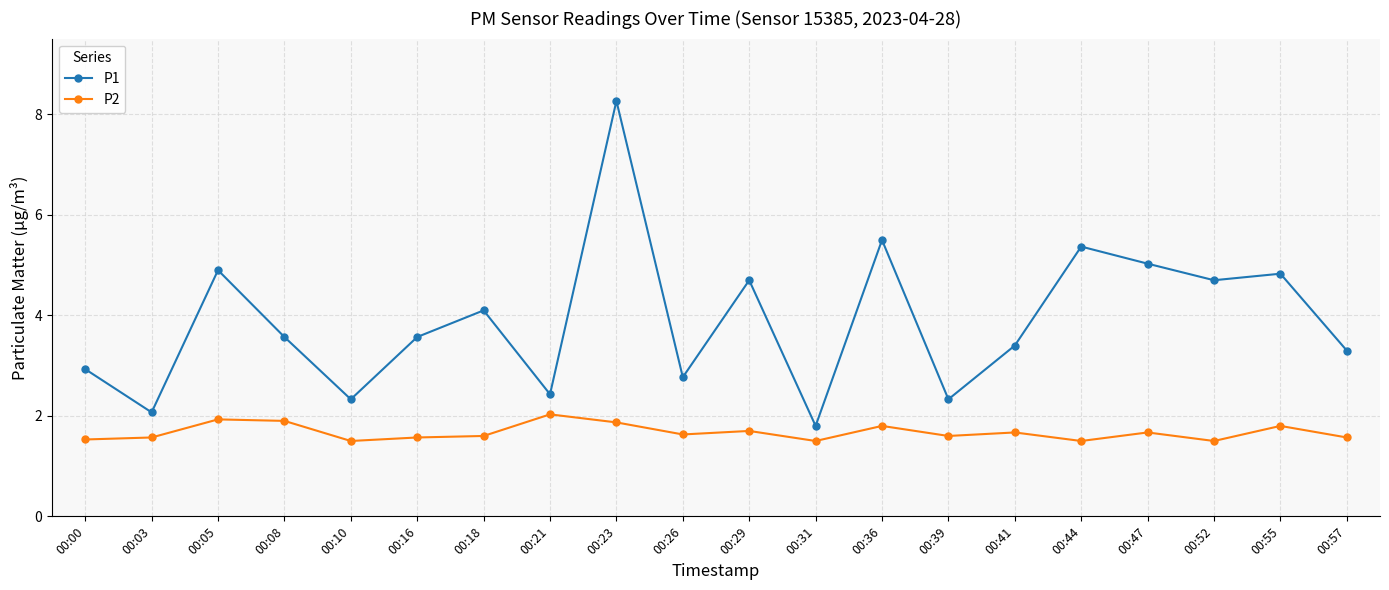

Which series has the widest spread of values?

P1